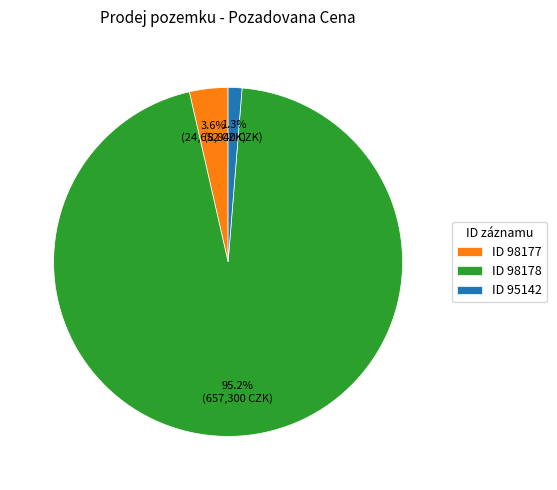

Combined, what portion of the pie is ID 98178 and ID 98177?

98.7%